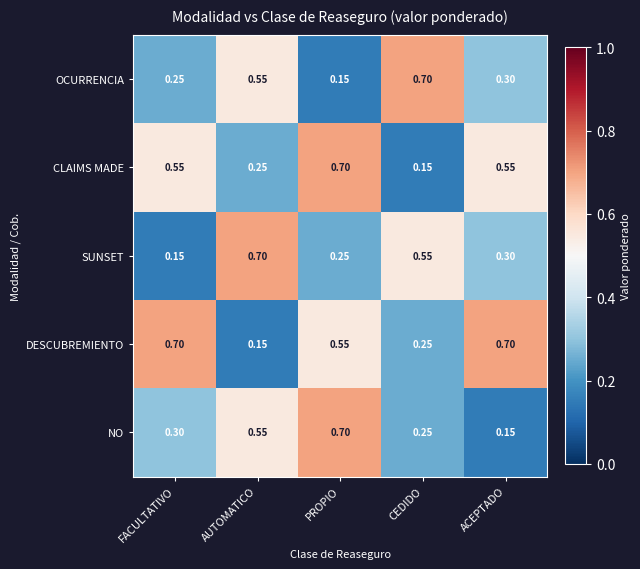

At which label does CLAIMS MADE reach its peak?

PROPIO